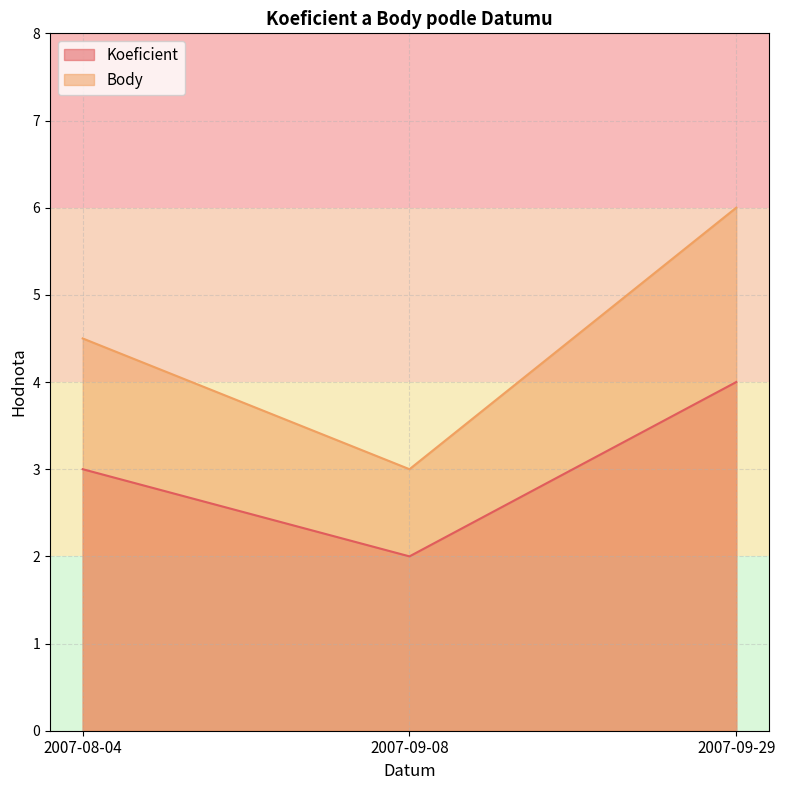

Which series has the widest spread of values?

Body